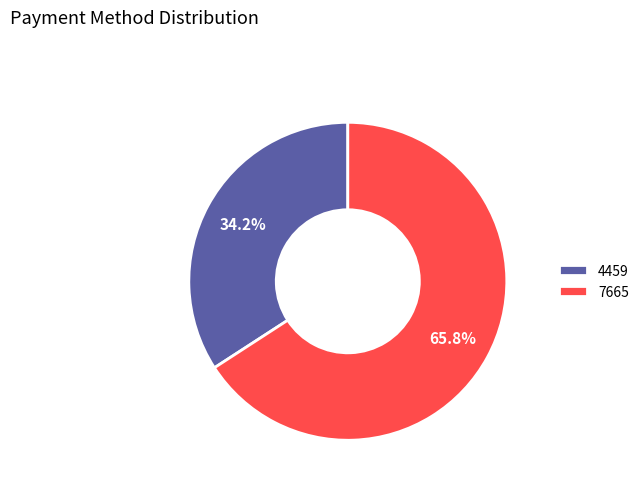

Is it true that 7665 is 53% of the pie?

False